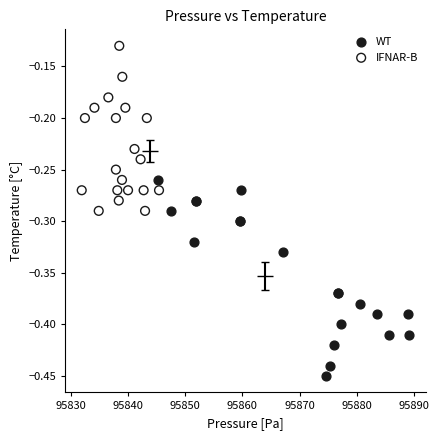

What are all the series names shown in the legend?

WT, IFNAR-B